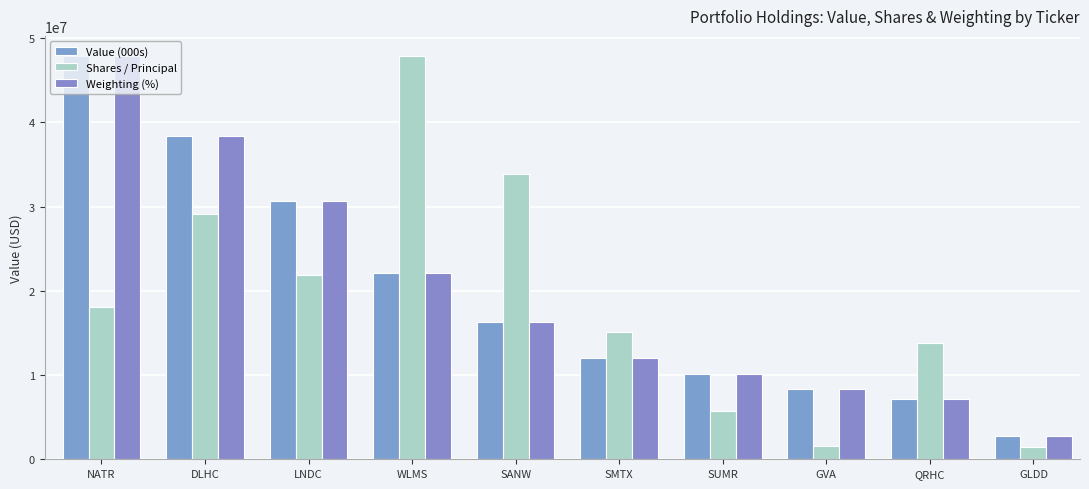

What is the highest value of the Shares / Principal series?

47887000.0